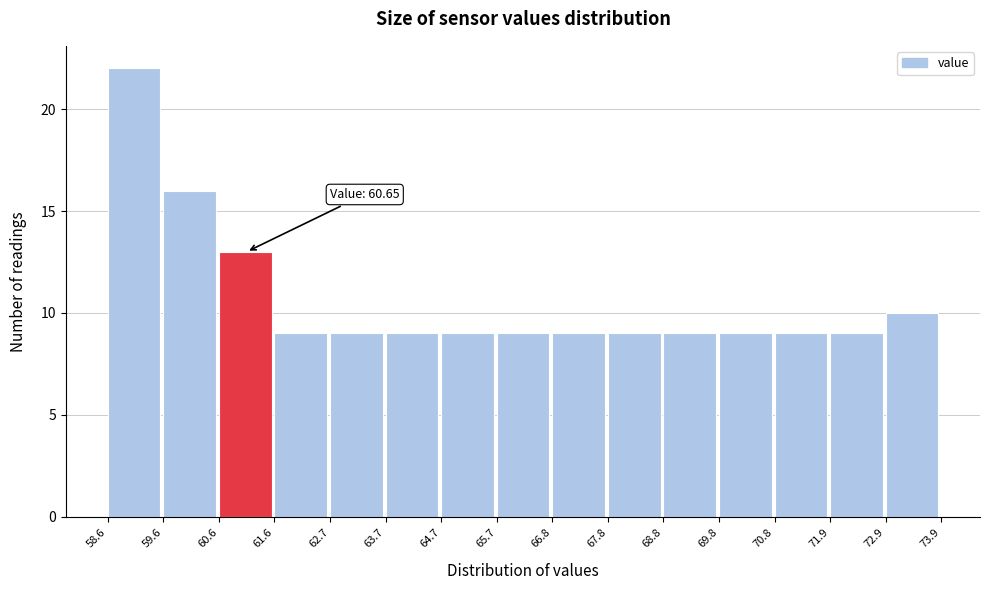

Over which range of the x-axis is the bar tallest?

58.6 to 59.6